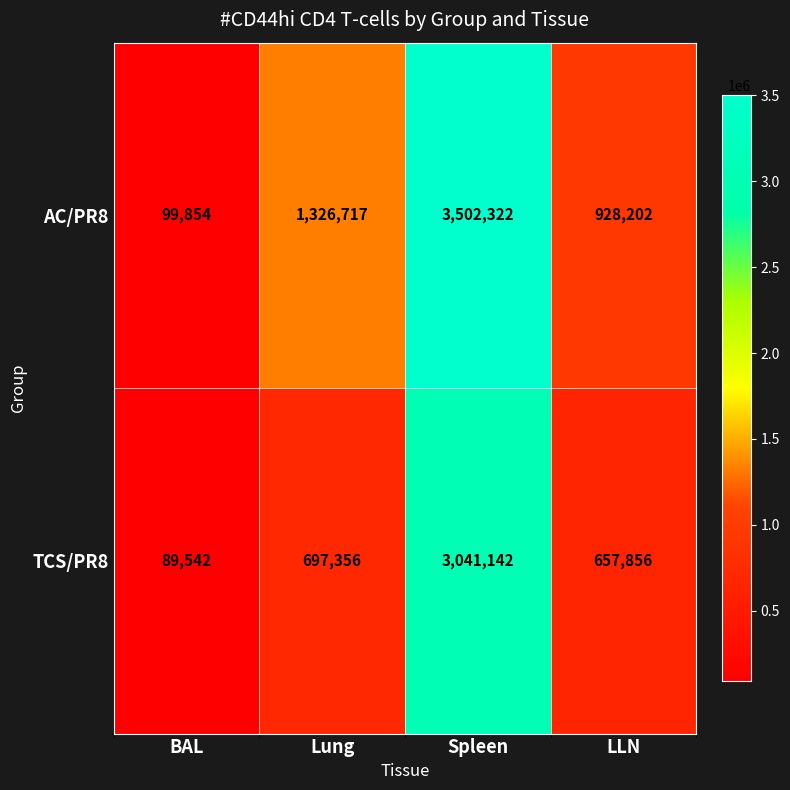

Reading left to right, what are all the values shown in this chart?

AC/PR8: 99854	1326717	3502322	928202
TCS/PR8: 89542	697356	3041142	657856